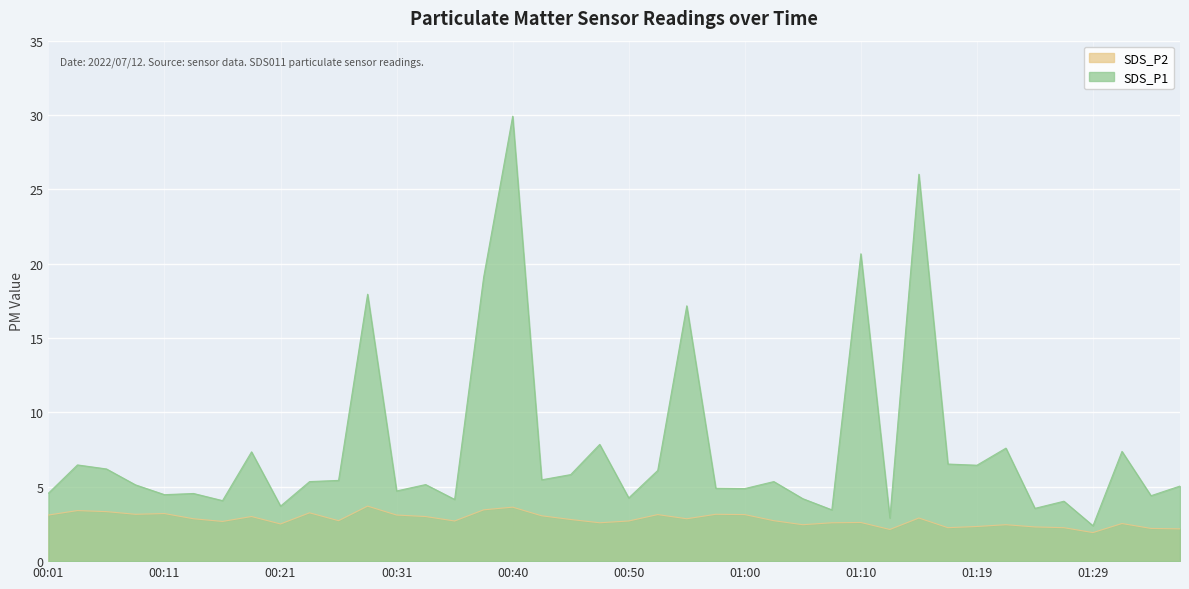

Is the value of SDS_P2 at 00:01 greater than the value of SDS_P1 at 01:32?

No